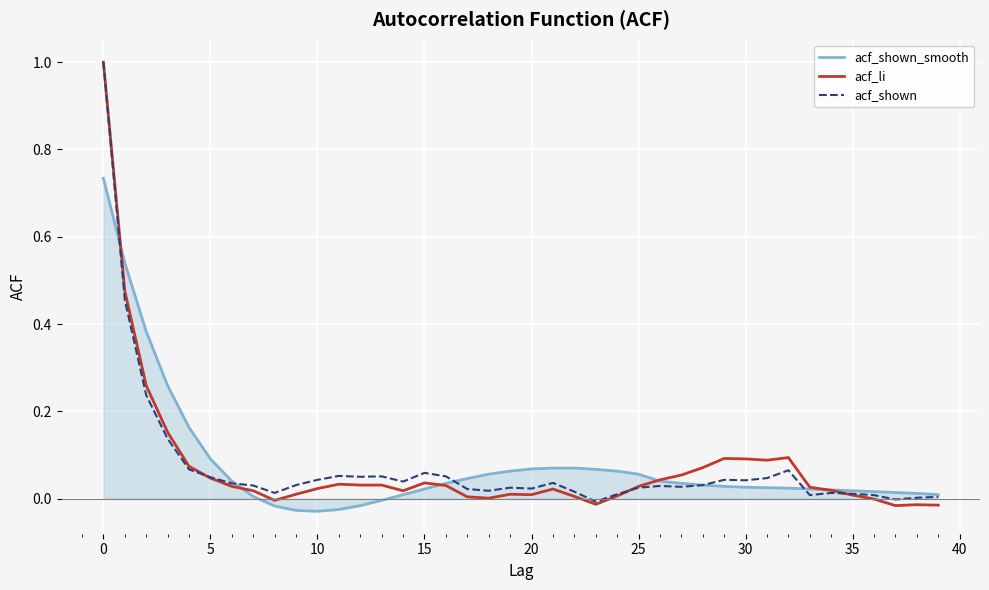

Does the chart display data point markers on the line(s)?

No